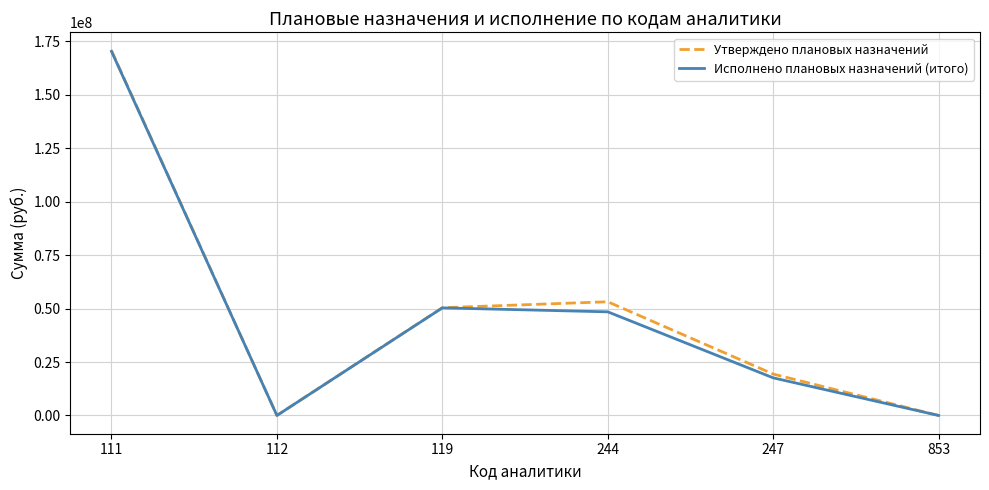

Is the value of Утверждено плановых назначений at 112 greater than the value of Исполнено плановых назначений (итого) at 244?

No